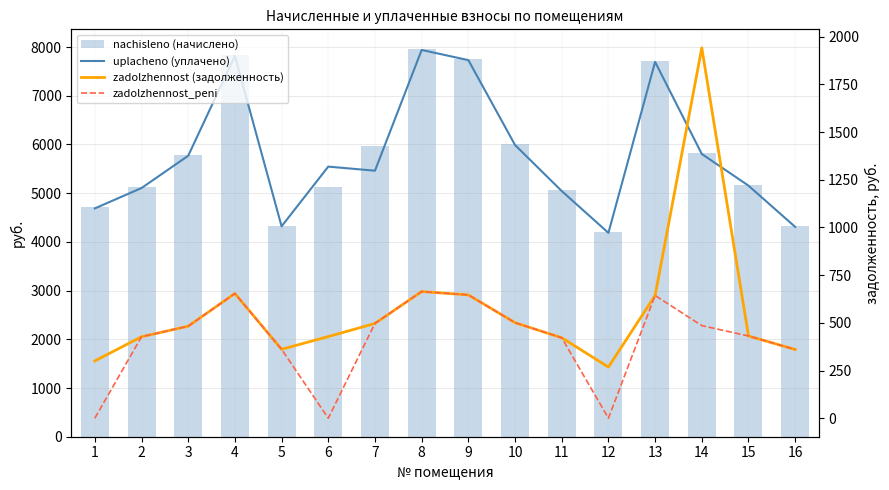

Reading left to right, transcribe all the data shown in this chart.

uplacheno (уплачено): 1=4687.6	2=5105.6	3=5768.3	4=7817.9	5=4320.1	6=5545.7	7=5461.8	8=7940.6	9=7732.0	10=5989.2	11=5044.2	12=4185.7	13=7695.1	14=5805.1	15=5154.7	16=4307.9
nachisleno (начислено): 1=4715.5	2=5121.8	3=5786.6	4=7842.7	5=4333.8	6=5134.1	7=5959.0	8=7965.8	9=7756.6	10=6008.3	11=5060.3	12=4210.7	13=7719.6	14=5823.6	15=5171.0	16=4321.6
zadolzhennost (задолженность): 1=300.2	2=426.8	3=482.2	4=653.6	5=361.1	6=427.8	7=496.6	8=663.8	9=646.4	10=500.7	11=421.7	12=268.1	13=643.3	14=1941.2	15=430.9	16=360.1
zadolzhennost_peni: 1=0.0	2=426.8	3=482.2	4=653.6	5=361.1	6=0.0	7=497.2	8=663.8	9=646.4	10=500.7	11=421.7	12=0.0	13=643.3	14=485.3	15=430.9	16=360.1